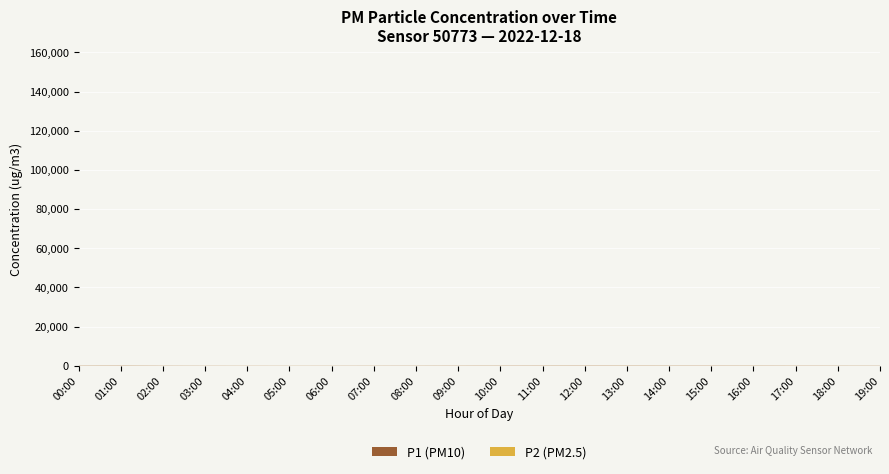

Reading left to right, transcribe all the data shown in this chart.

P1: 00:00=89.2	01:00=104.0	02:00=72.4	03:00=60.8	04:00=55.3	05:00=52.1	06:00=58.4	07:00=65.2	08:00=72.5	09:00=80.3	10:00=88.6	11:00=95.4	12:00=102.1	13:00=98.7	14:00=94.3	15:00=90.1	16:00=85.6	17:00=80.2	18:00=75.4	19:00=70.8
P2: 00:00=31.8	01:00=37.2	02:00=27.5	03:00=21.5	04:00=19.8	05:00=18.6	06:00=20.9	07:00=23.4	08:00=26.0	09:00=28.8	10:00=31.8	11:00=34.2	12:00=36.6	13:00=35.4	14:00=33.8	15:00=32.3	16:00=30.7	17:00=28.8	18:00=27.1	19:00=25.4